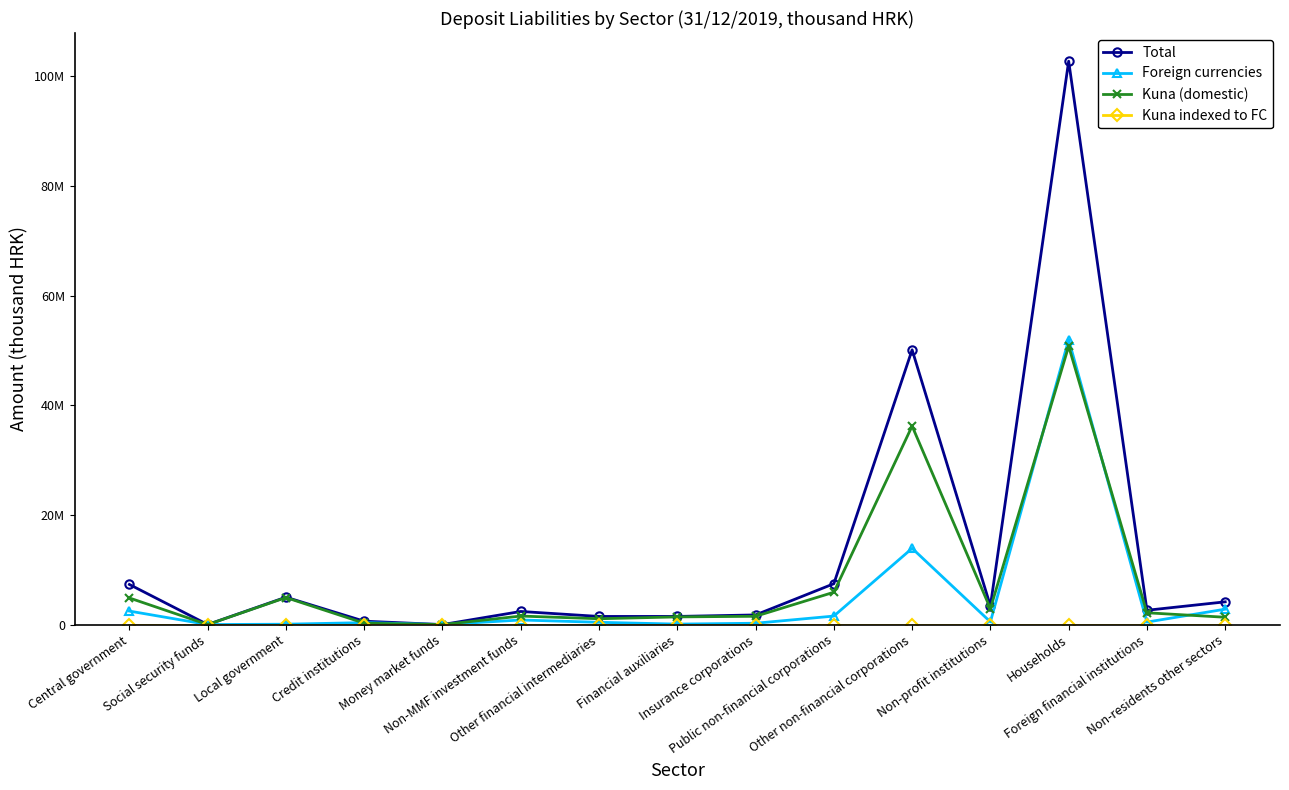

Reading left to right, extract all data points from this chart.

Total: 7316129	7568	4996379	617171	1461	2392260	1483018	1486873	1759743	7452415	50106878	3398606	102737903	2610352	4148608
Foreign currencies: 2462376	7459	67791	359408	0	838046	416912	86695	245928	1552823	13907284	493622	51975284	456945	2811759
Kuna (domestic): 4853753	109	4928588	257763	1461	1554214	1066106	1400178	1513815	5899592	36199594	2904984	50762619	2153407	1336849
Kuna indexed to FC: 0	0	0	0	0	0	0	0	0	0	0	0	0	0	0